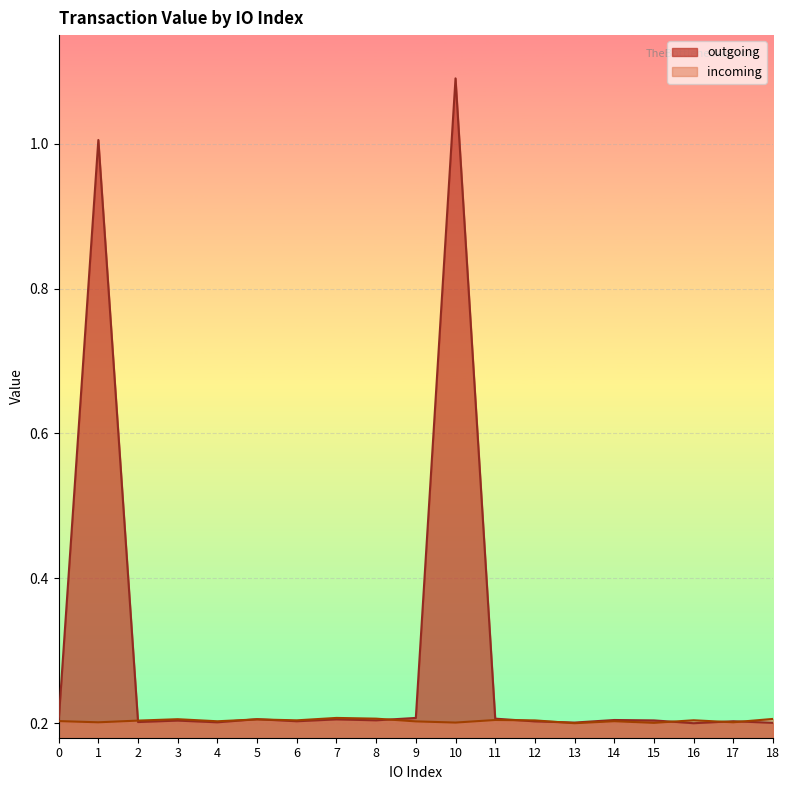

What is the difference between the maximum and minimum values in the outgoing series?

0.9